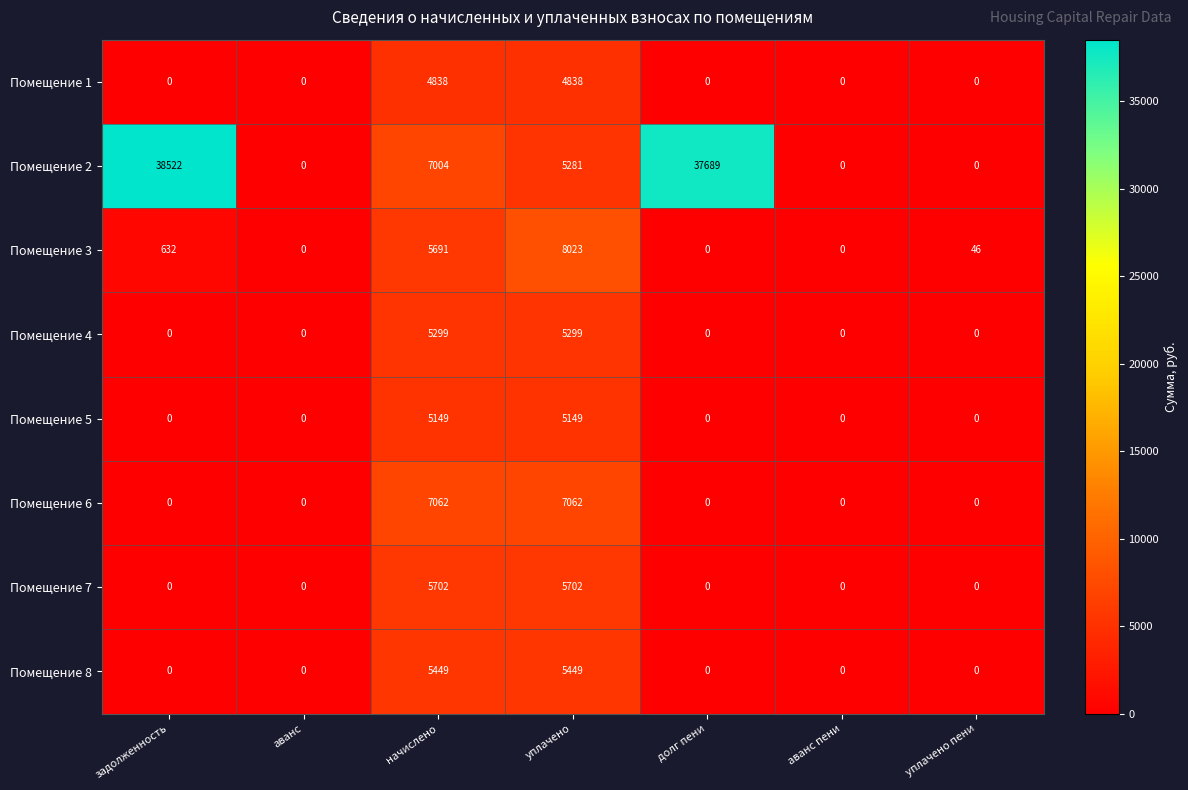

How many values in the Помещение 8 series exceed 0?

2